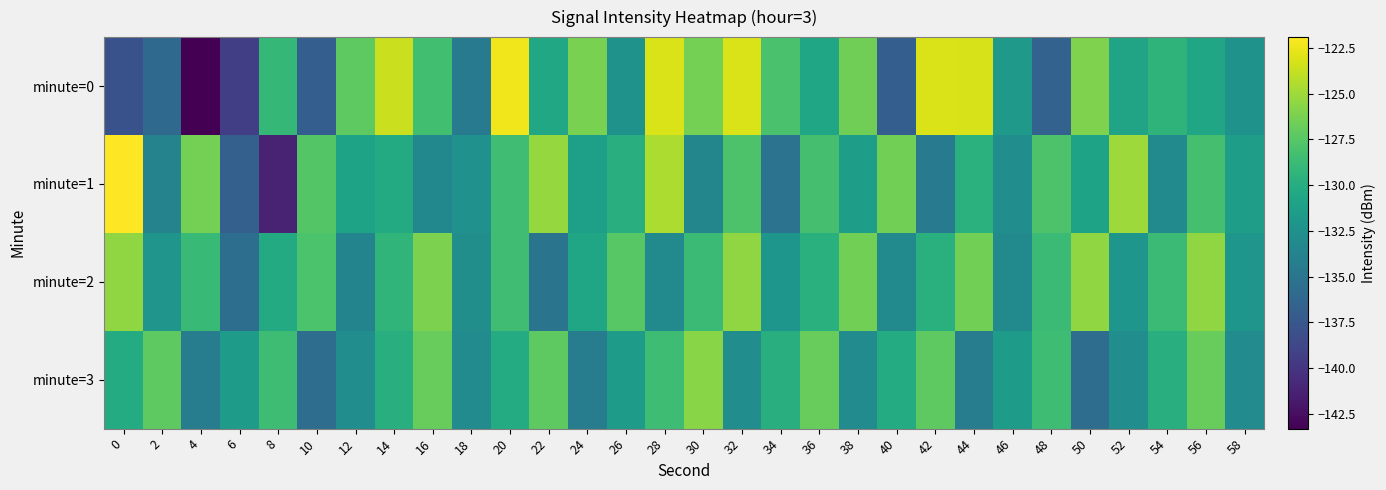

At 32, list the series in order from largest to smallest.

minute=0, minute=2, minute=1, minute=3